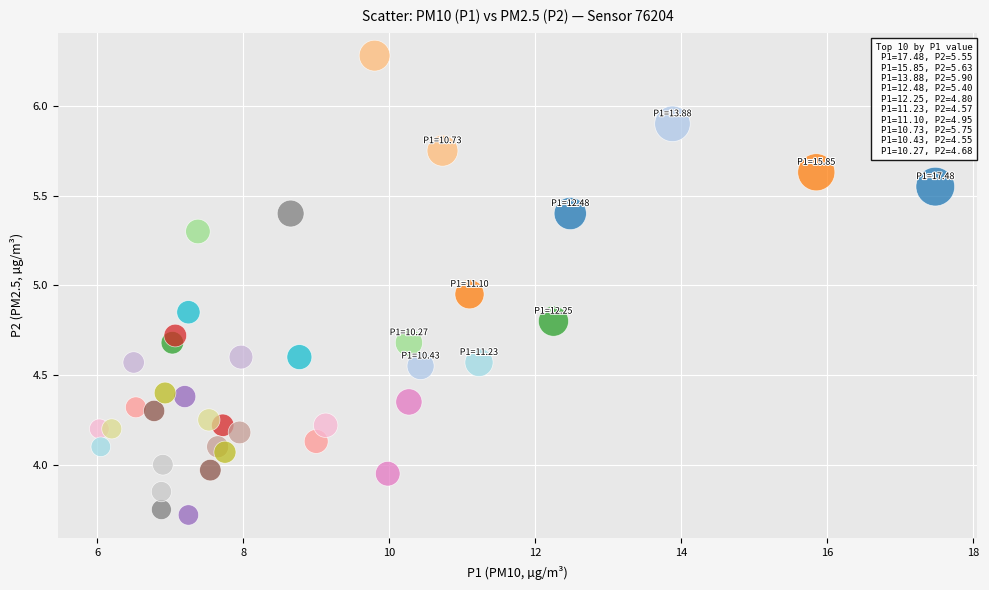

What is the range of X values (max minus min)?

11.4